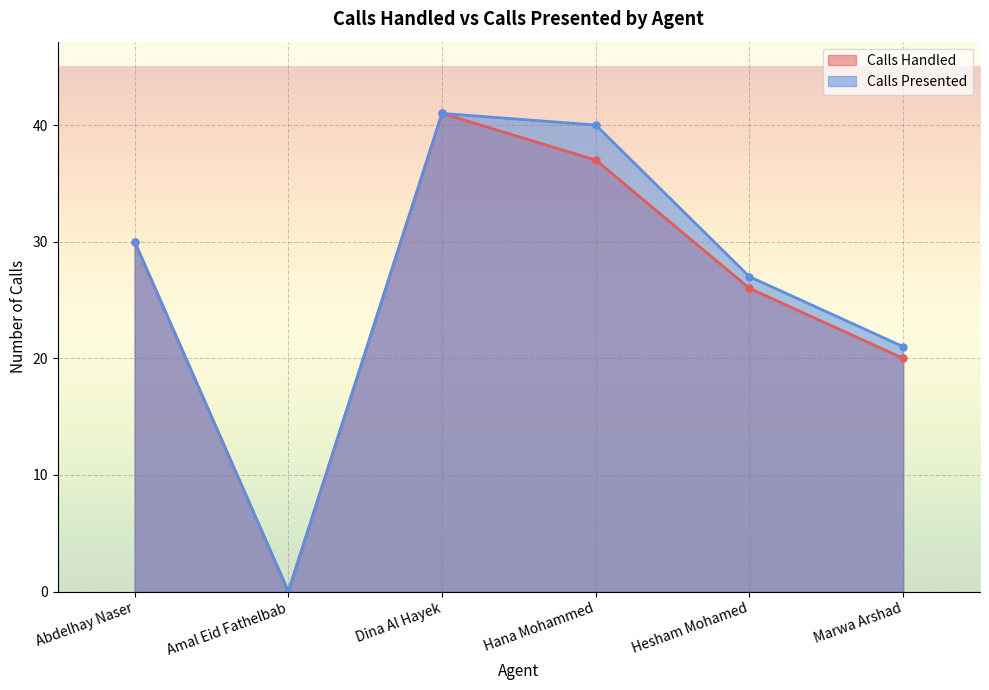

In Calls Presented, how many points are lower than both neighbors (excluding endpoints)?

1